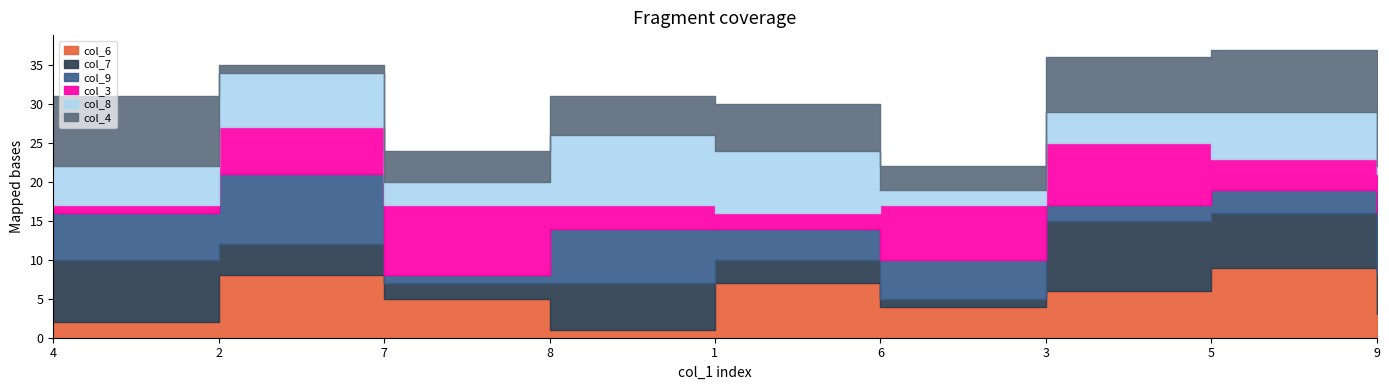

At which category does col_9 reach its first local valley?

7